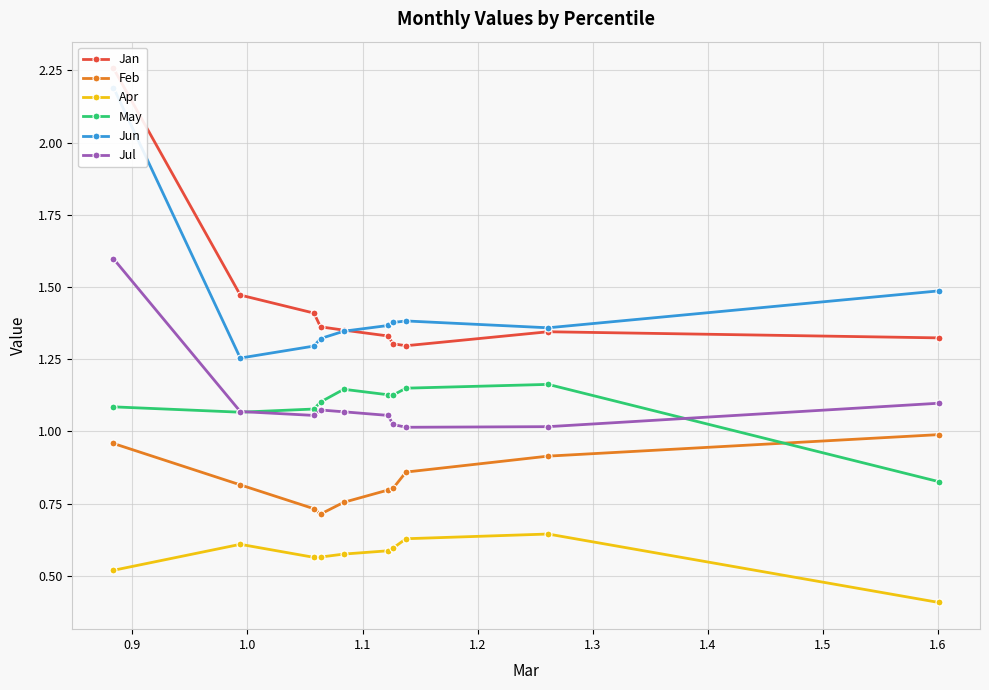

True or false: Jul and Feb intersect in this chart.

False